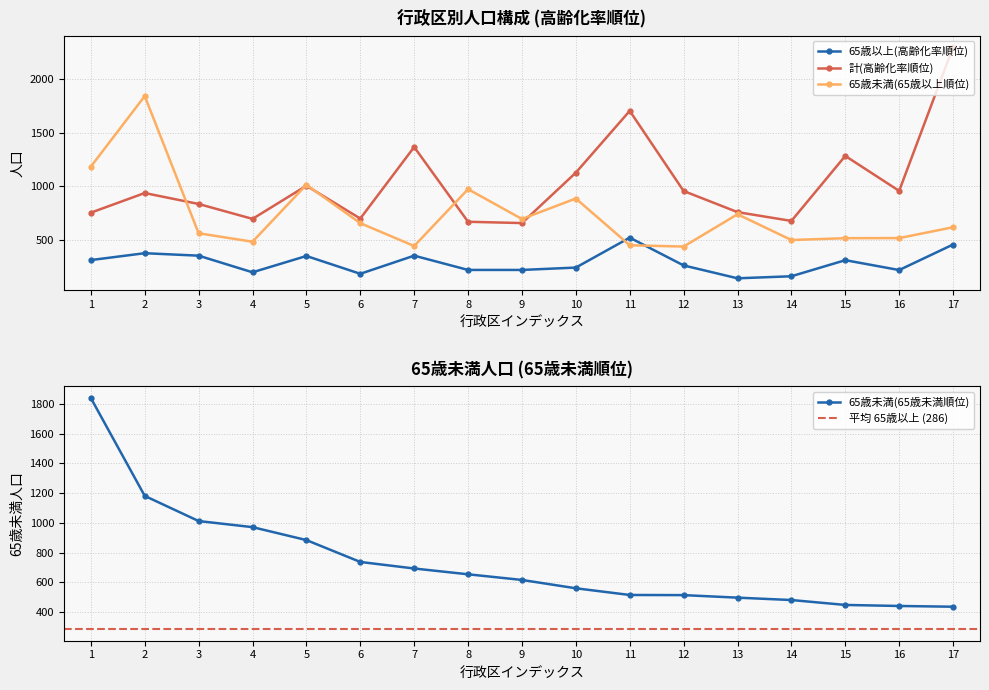

What is the maximum value shown in the chart?

2296